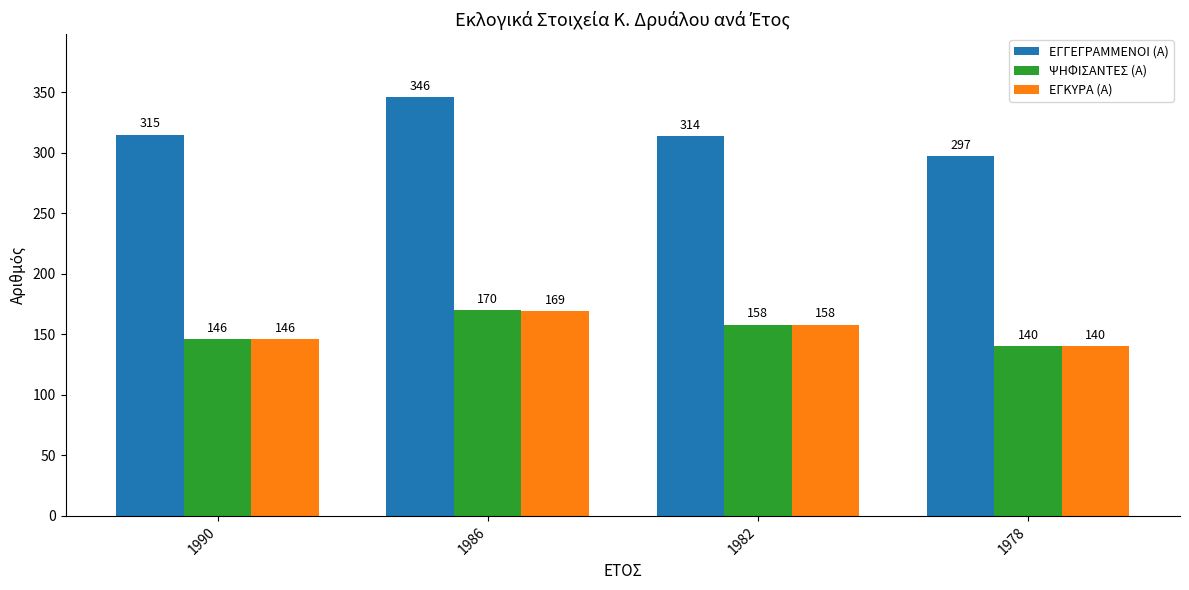

What is the difference between the ΕΓΓΕΓΡΑΜΜΕΝΟΙ (Α) values at 1990 and 1986?

31